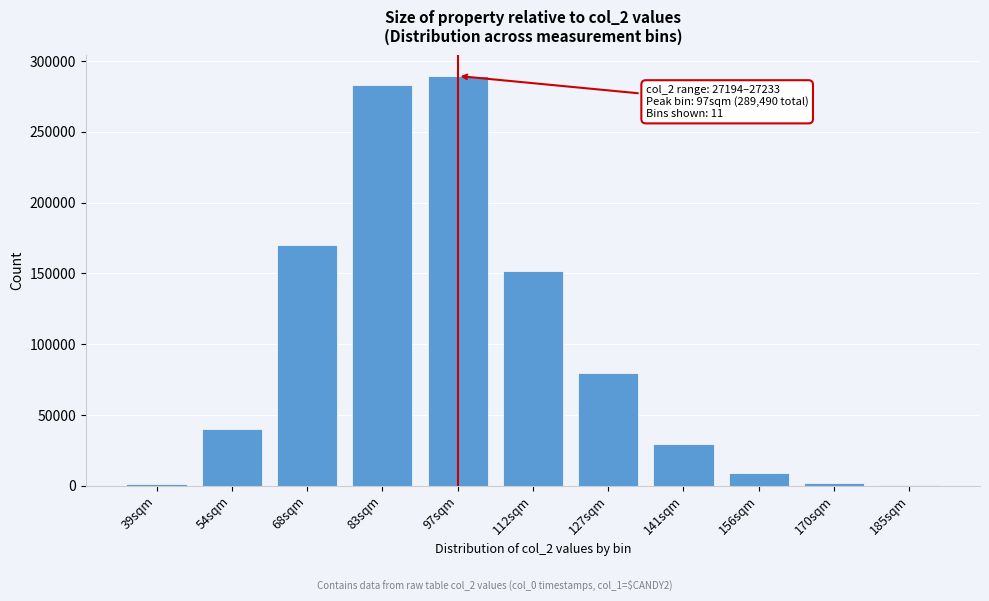

Approximately how many times larger is the value at 97sqm compared to 54sqm?

7.2